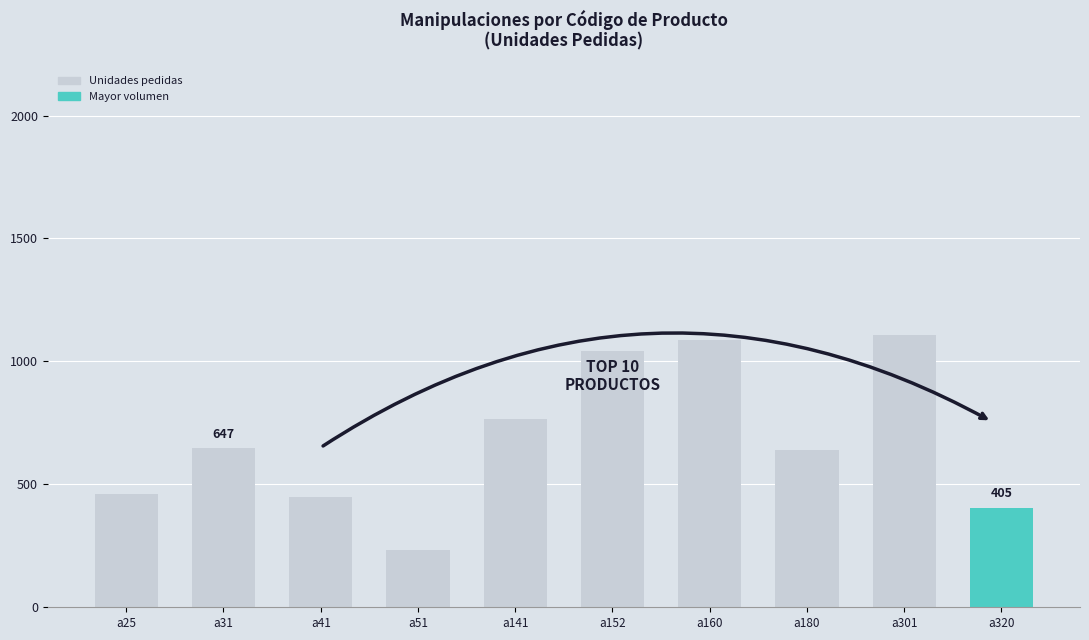

What is the minimum value shown in the chart?

234